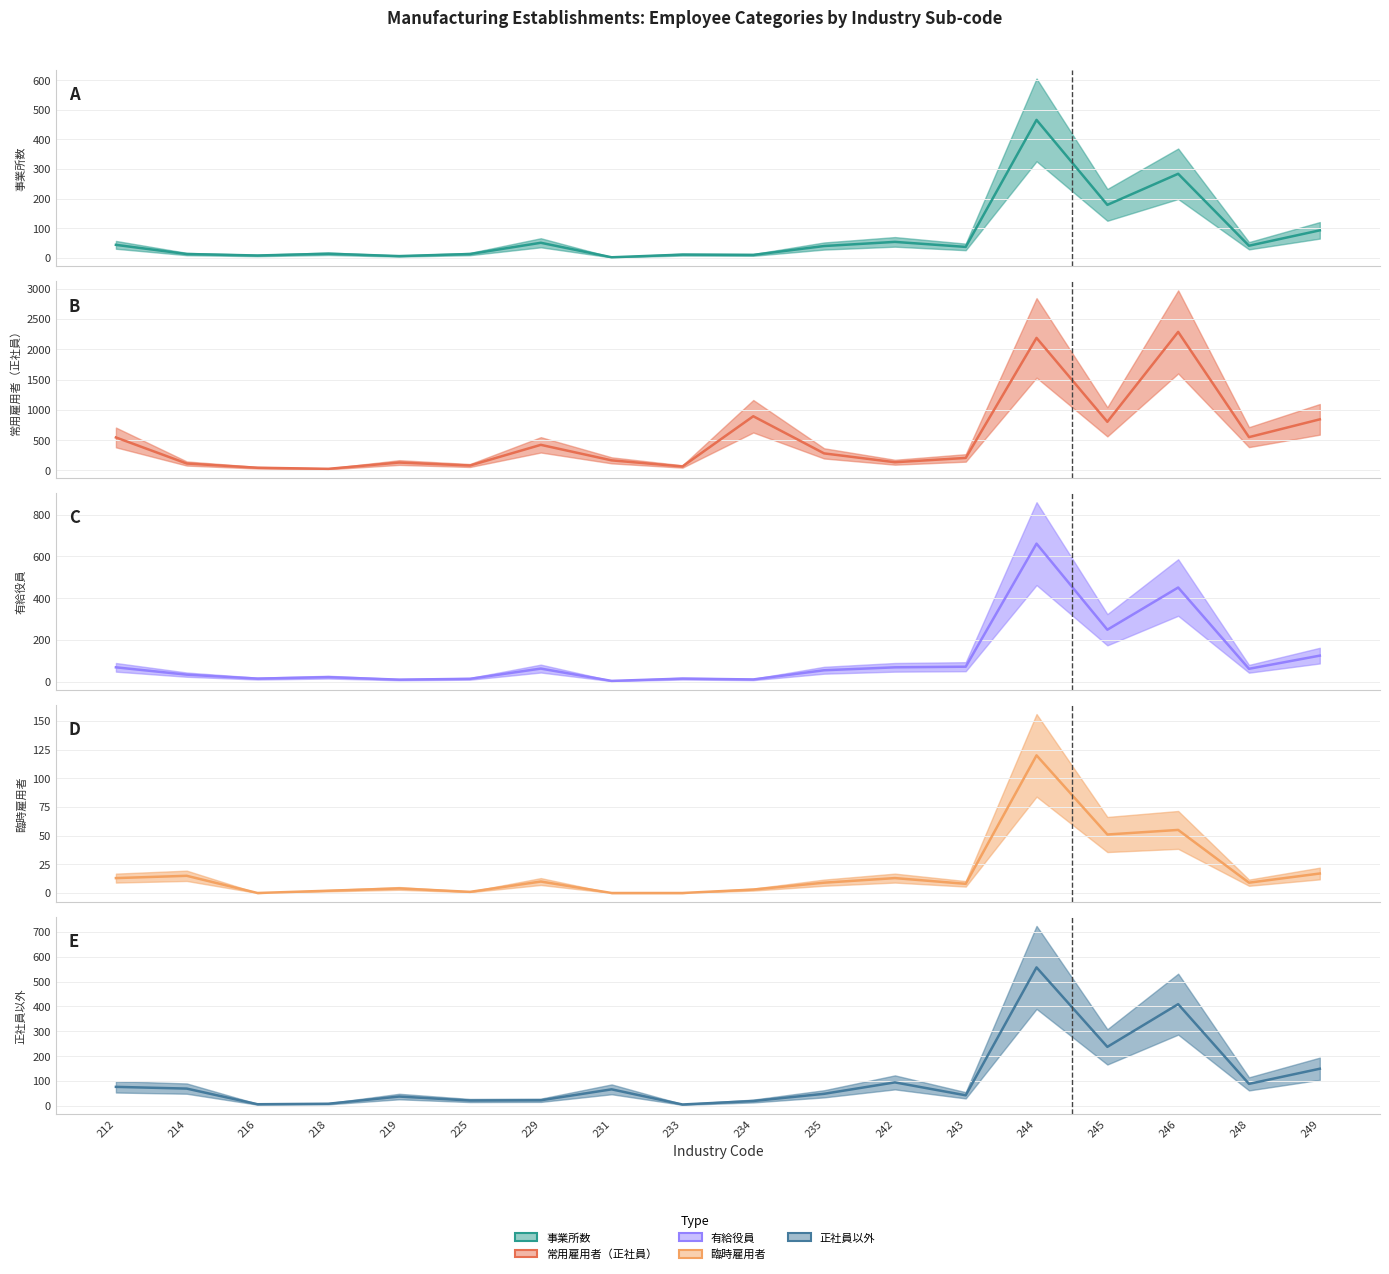

What is the sum of all 臨時雇用者 (mid) values?

330